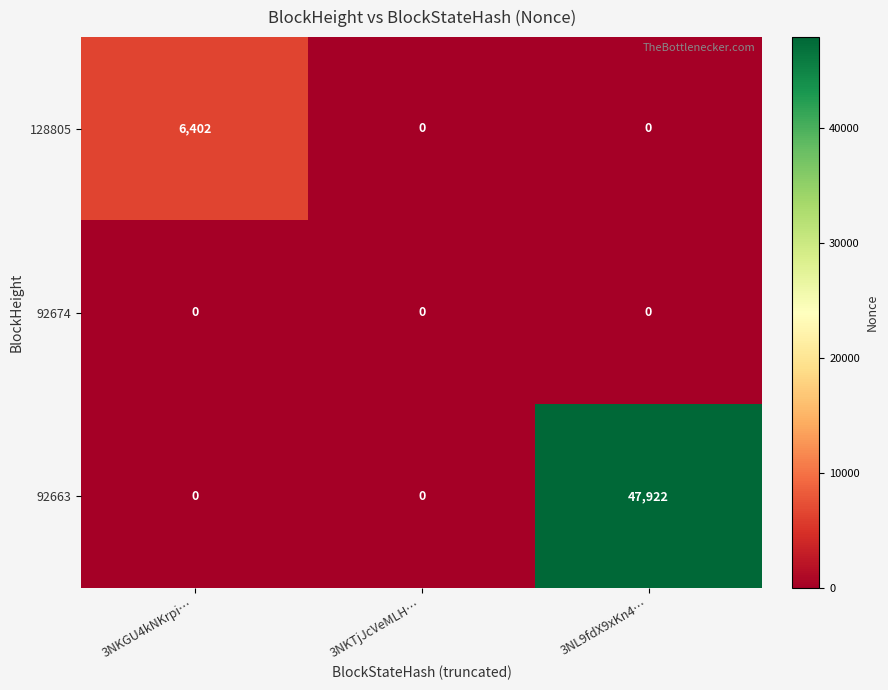

Which label corresponds to the largest value in the chart?

3NL9fdX9xKn4…